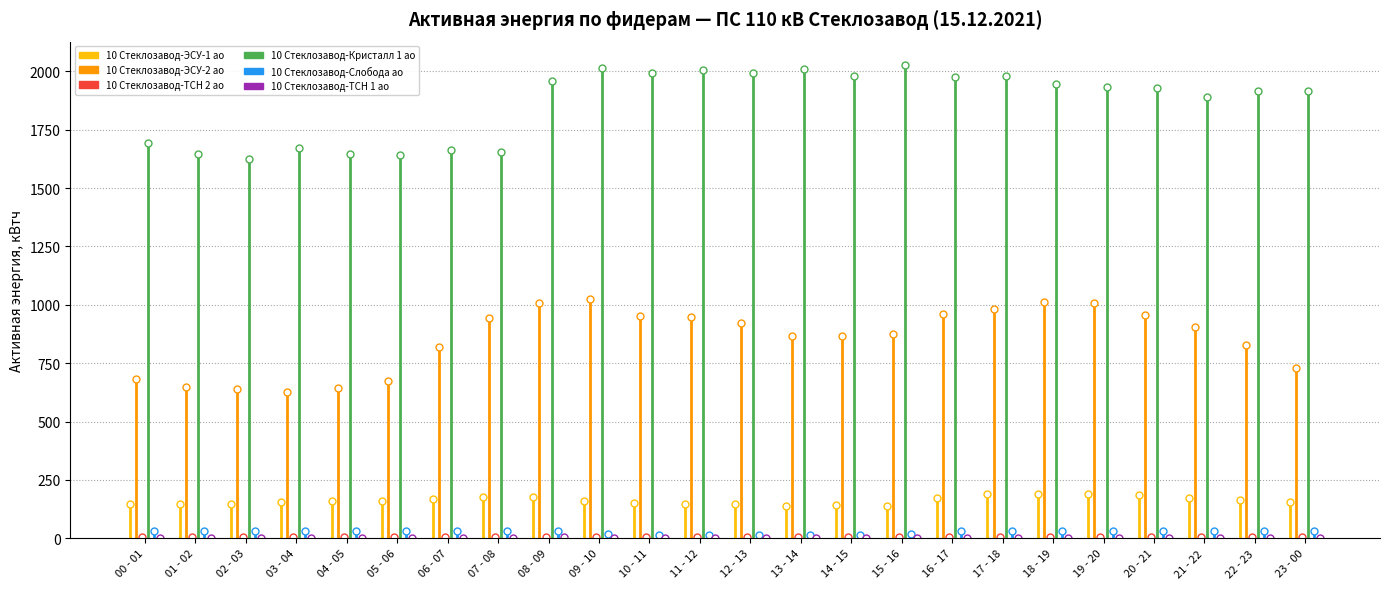

Rank the series by their maximum value, from highest to lowest.

10 Стеклозавод-Кристалл 1 ао, 10 Стеклозавод-ЭСУ-2 ао, 10 Стеклозавод-ЭСУ-1 ао, 10 Стеклозавод-Слобода ао, 10 Стеклозавод-ТСН 2 ао, 10 Стеклозавод-ТСН 1 ао